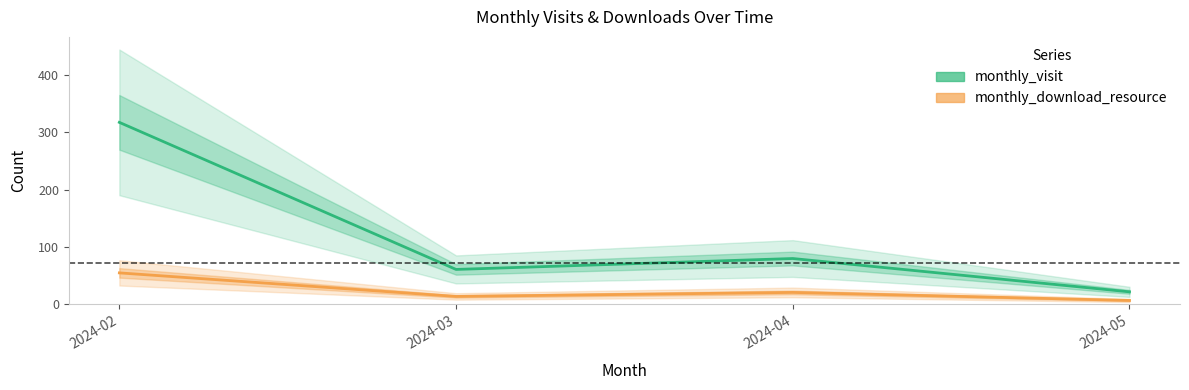

Where is the first local maximum for monthly_download_resource?

2024-04